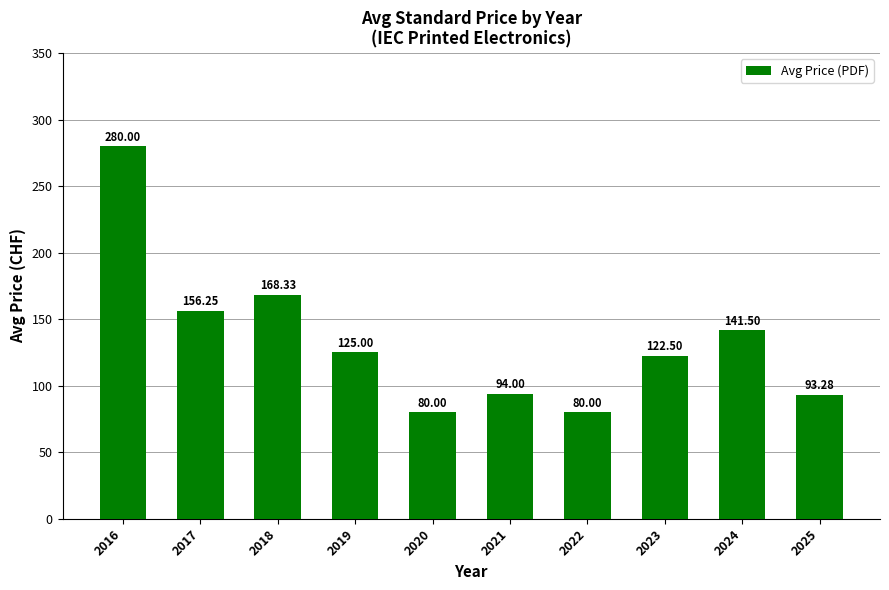

What is the difference between the second highest and minimum values?

88.3